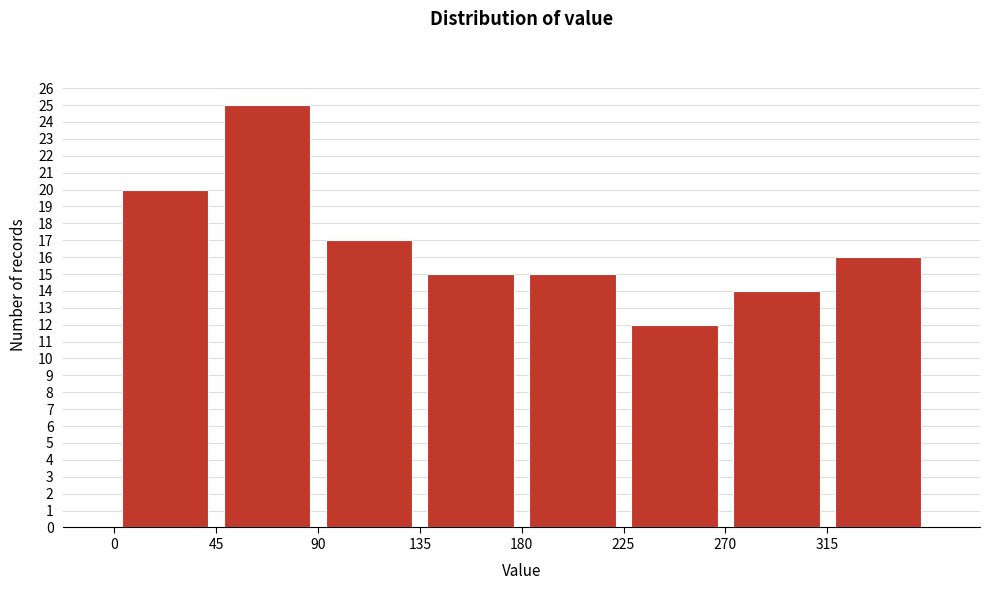

What is the height of the bar covering 0 to 45 on the x-axis? The values are not printed on the chart, so give them approximately, as read against the axis.

20